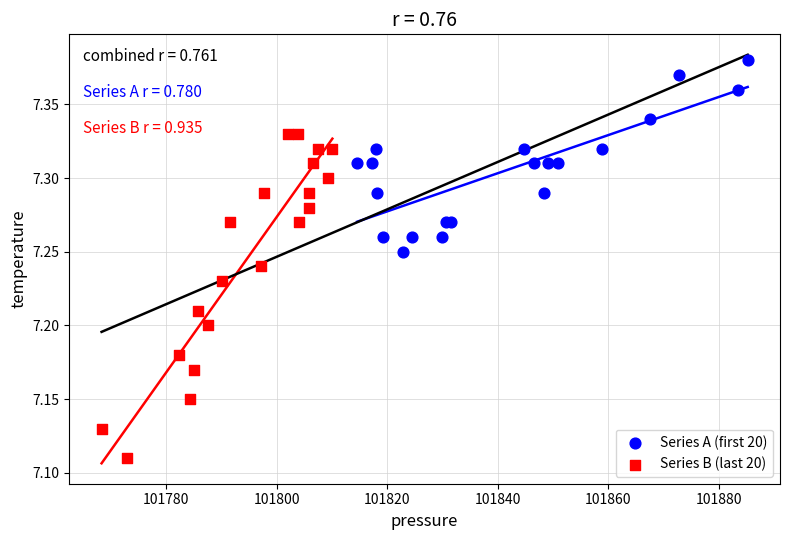

Which series has the largest Y range (max minus min)?

Series B (last 20)